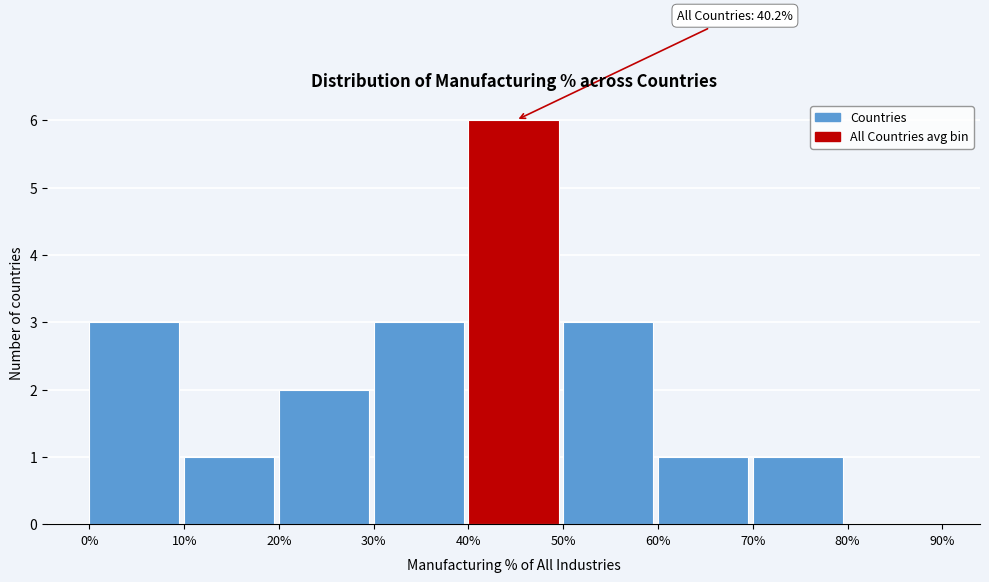

Which range on the x-axis has the tallest bar?

40% to 50%